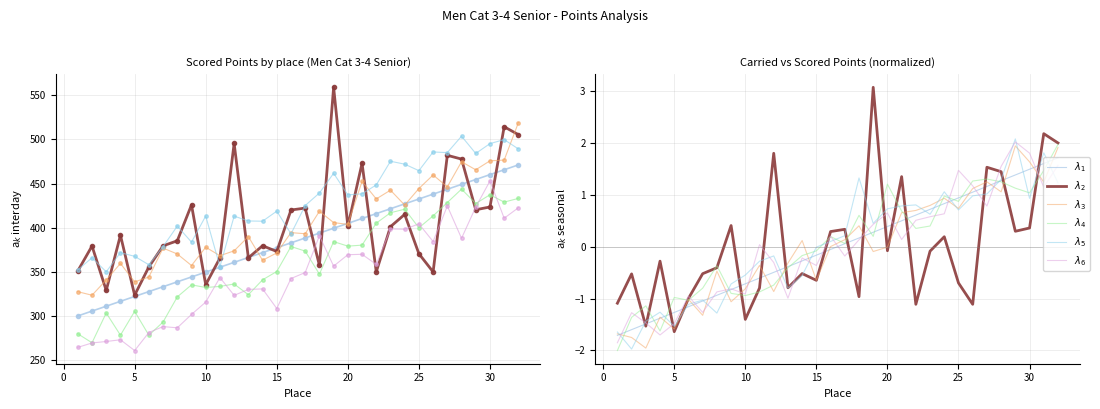

True or false: $\lambda_6$ and $\lambda_4$ cross at least once.

True